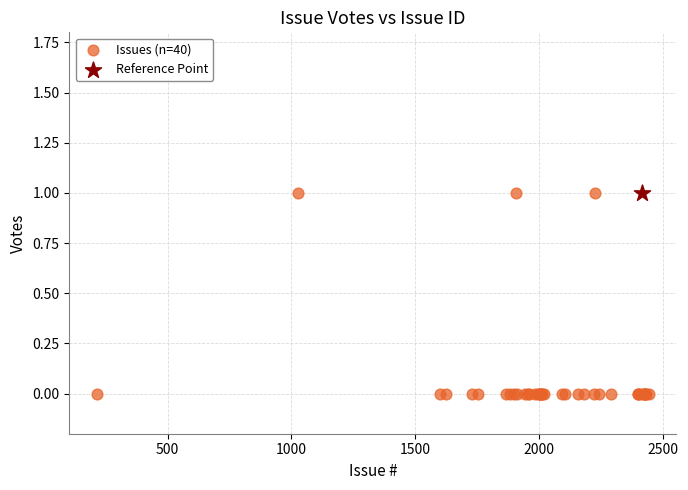

What are all the series names shown in the legend?

Issues (n=40), Reference Point